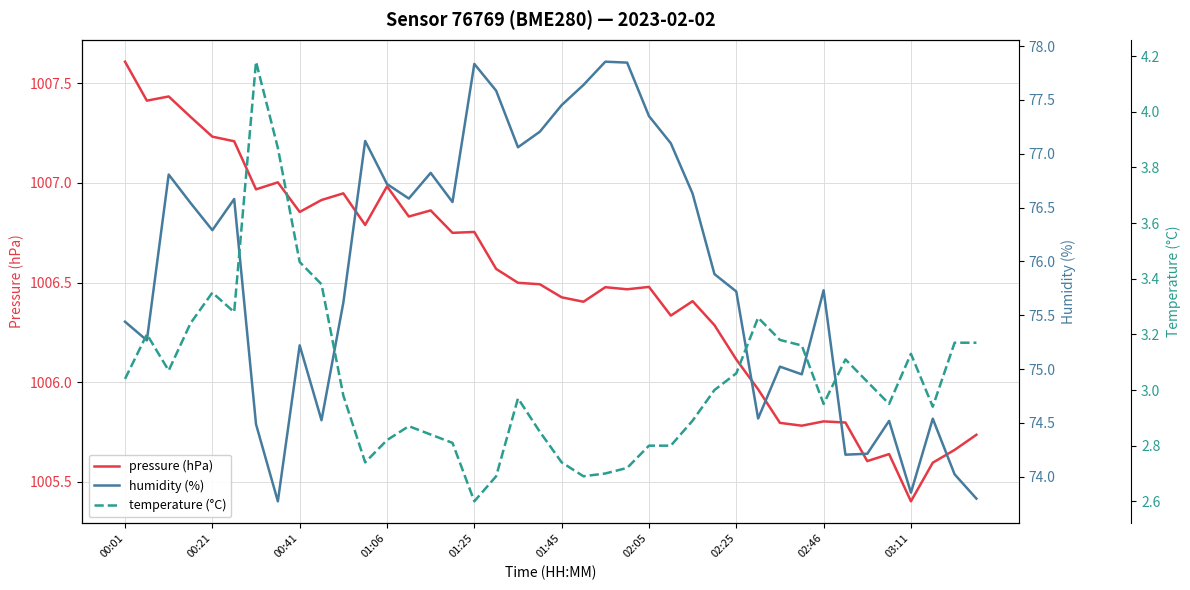

What is the maximum value for pressure (hPa)?

1007.6